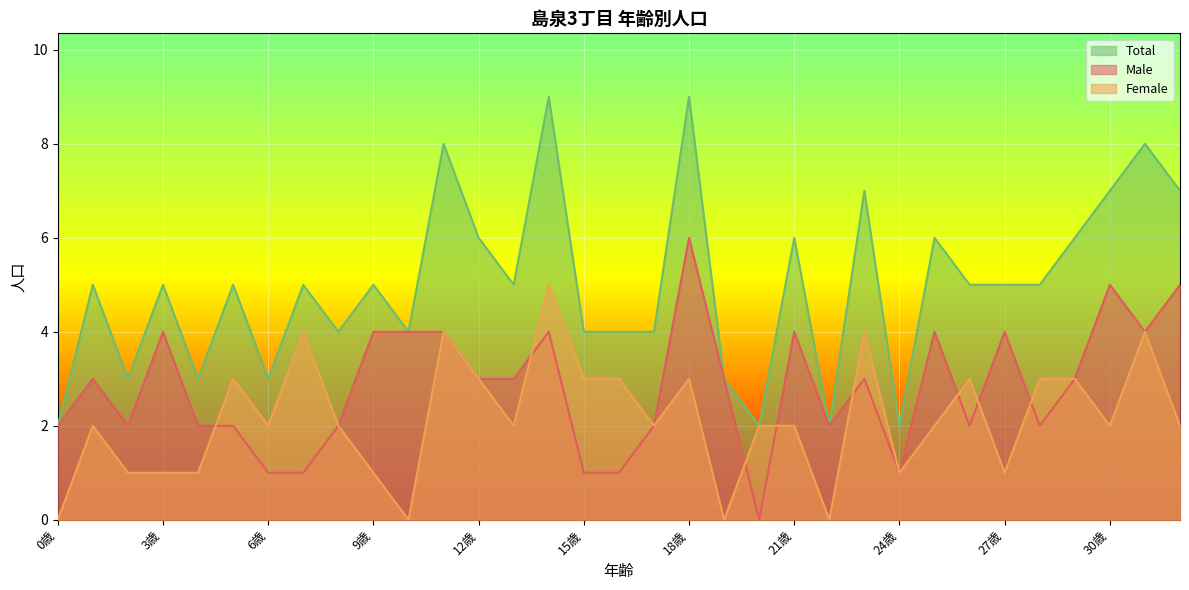

Does the chart display data point markers on the line(s)?

No